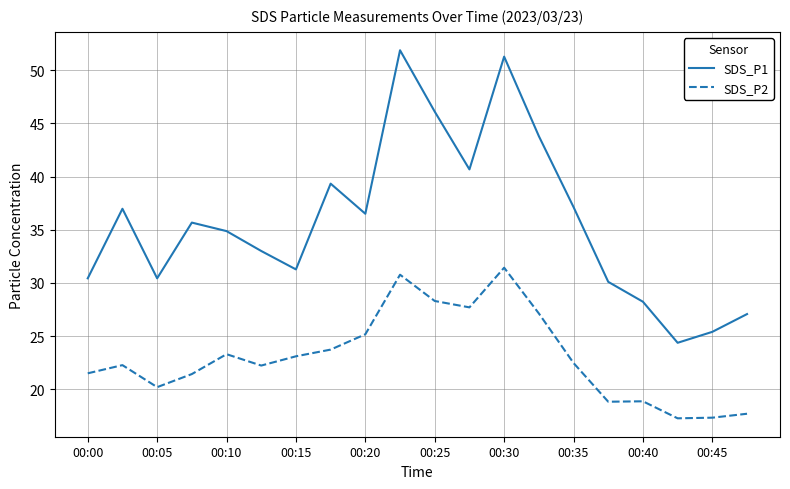

True or false: SDS_P1 and SDS_P2 intersect in this chart.

False